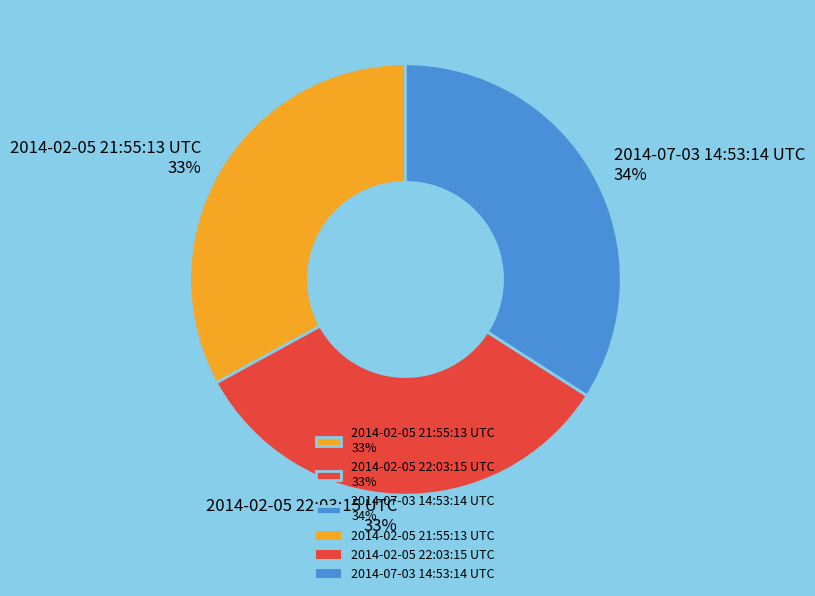

Is the sum of 2014-02-05 22:03:15 UTC 33% and 2014-02-05 21:55:13 UTC 33% greater than half?

Yes